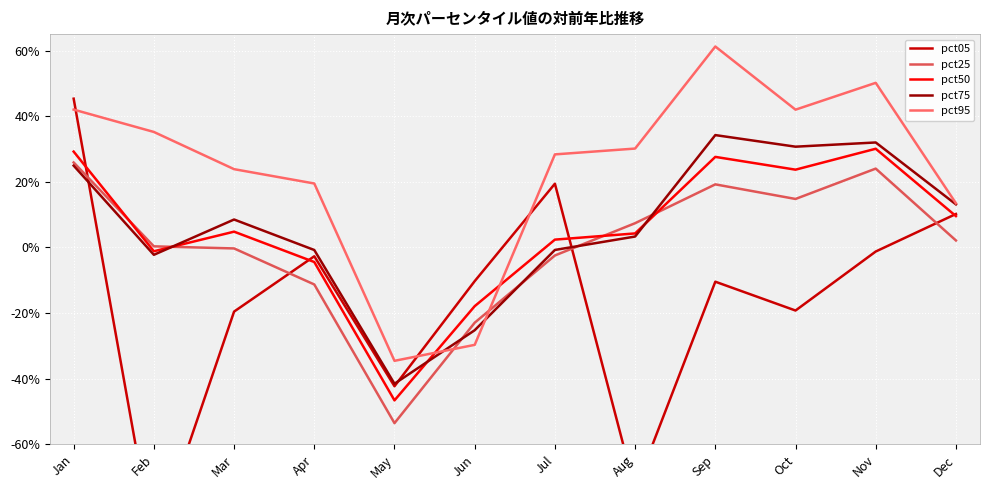

True or false: pct25 has a value of -0.2 at Apr.

False